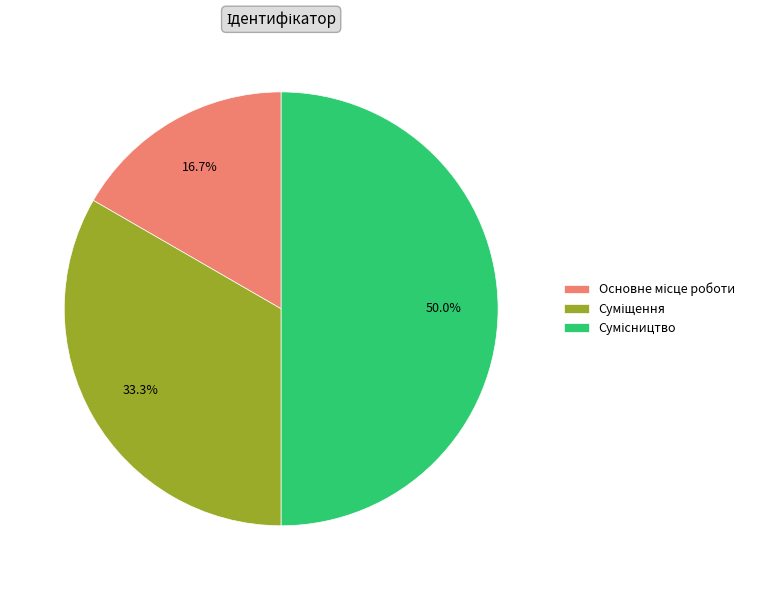

How many segments does this pie chart have?

3